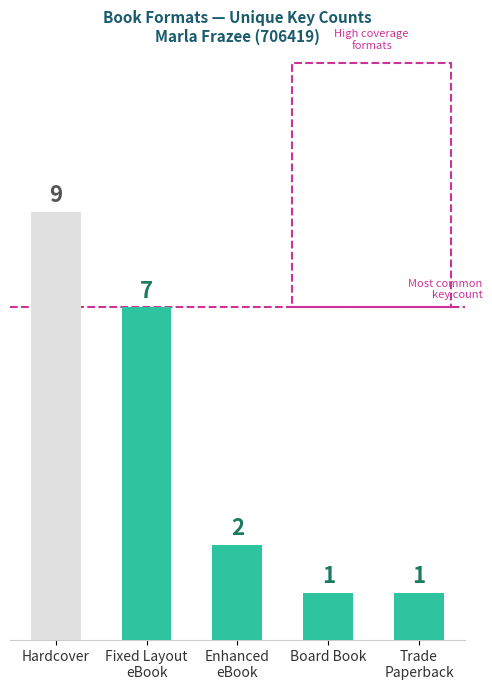

Is it true that the value at Enhanced
eBook is 2?

True